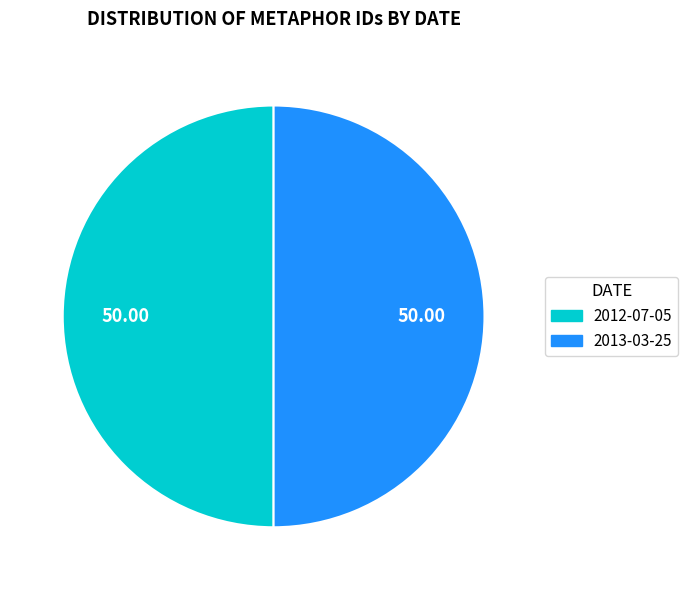

Do 2013-03-25 and 2012-07-05 together represent more than half of the pie?

Yes